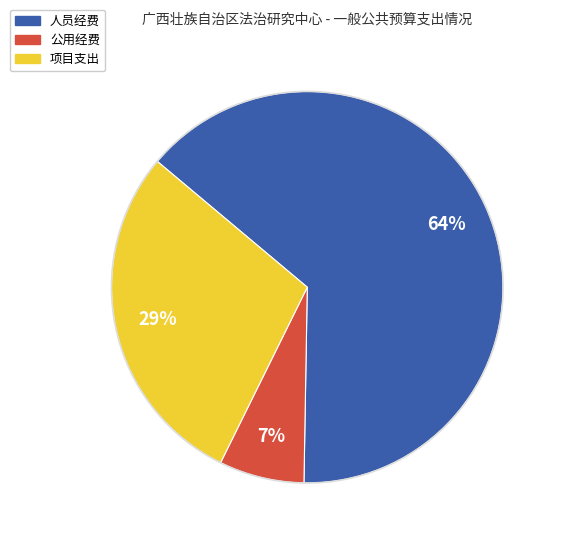

To the nearest percent, what is the difference between the 人员经费 and 项目支出 slice percentages?

35%